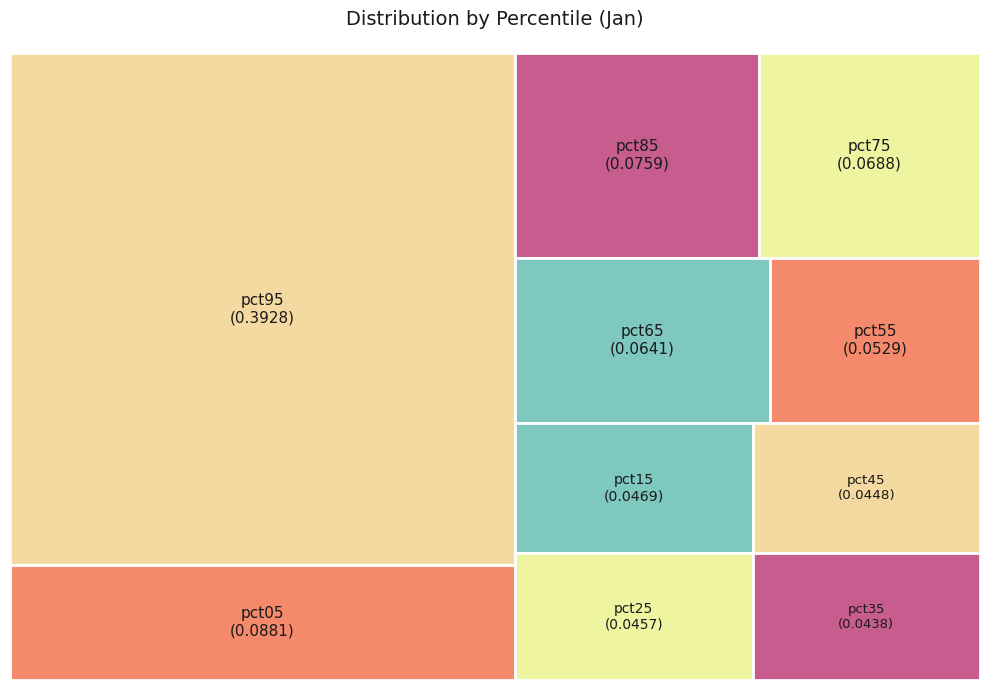

Is there any slice that represents more than half of the pie?

No